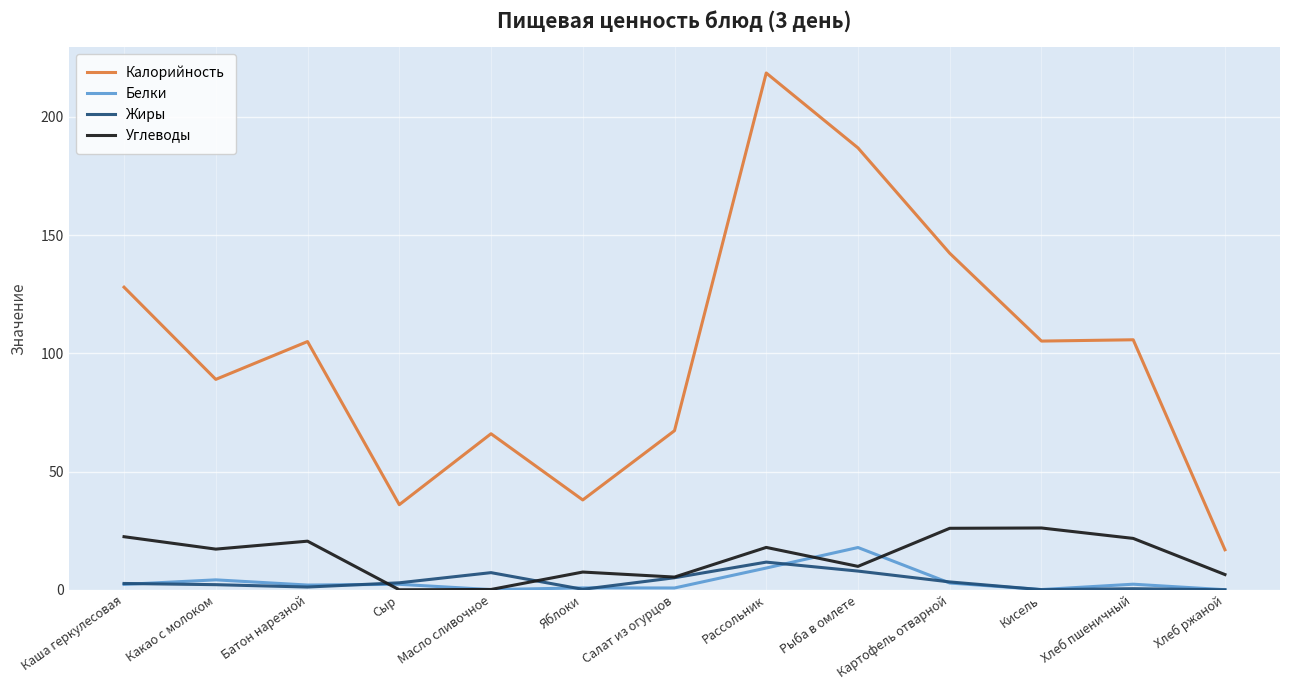

Is the value of Калорийность at Сыр greater than the value of Углеводы at Масло сливочное?

Yes